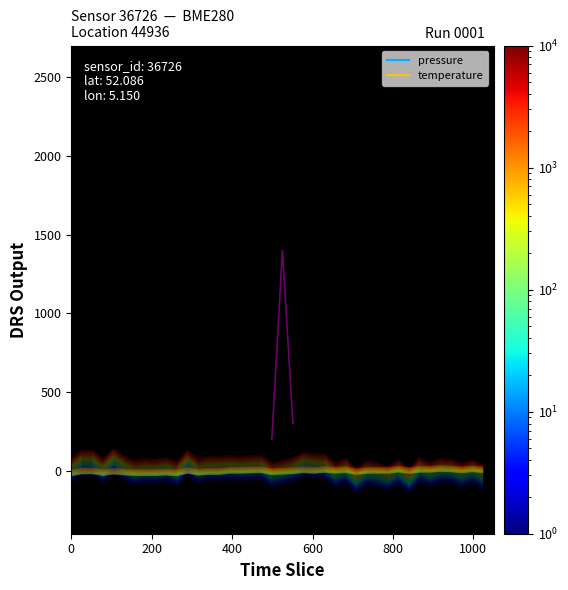

True or false: pressure and temperature intersect in this chart.

False